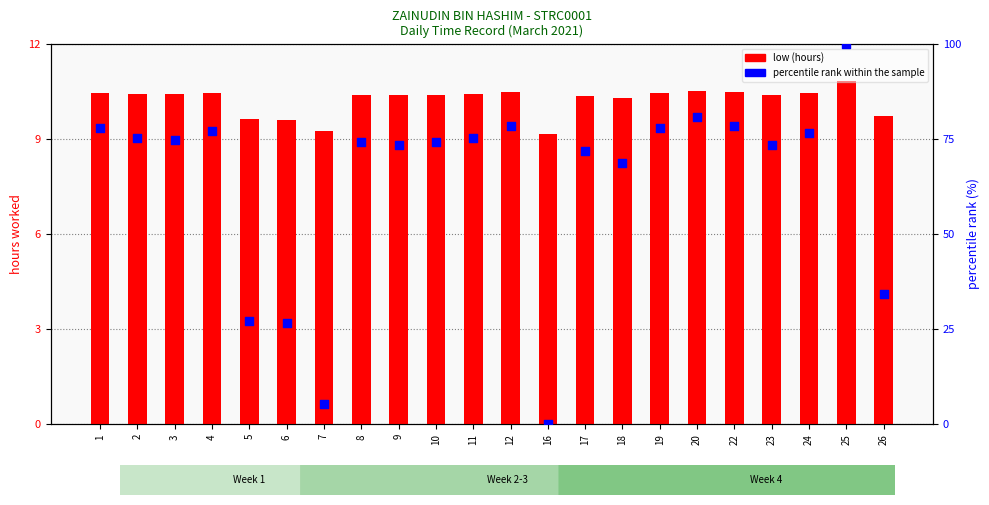

Which series reaches the minimum Y coordinate?

percentile rank within the sample